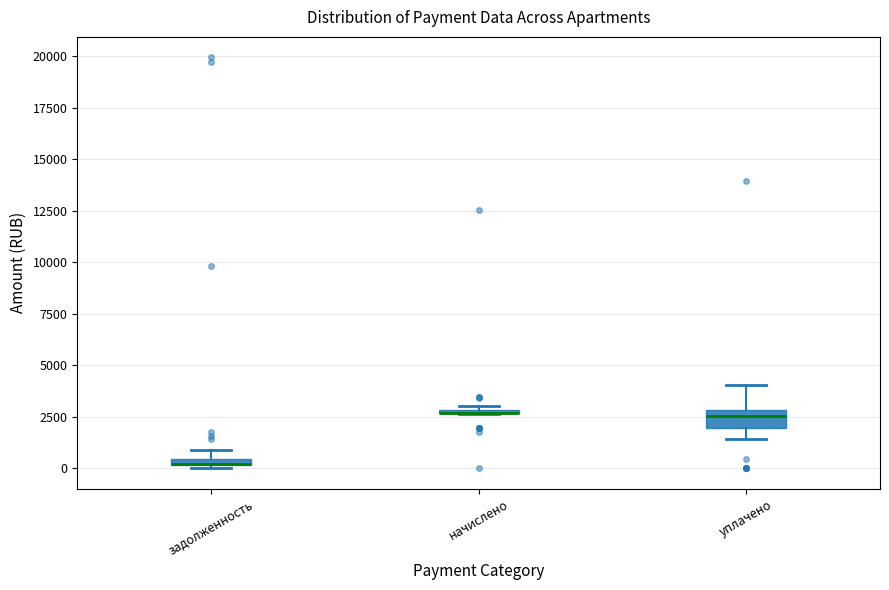

Where is the lower edge of the box for начислено on the y-axis? The values are not printed on the chart, so give them approximately, as read against the axis.

2500